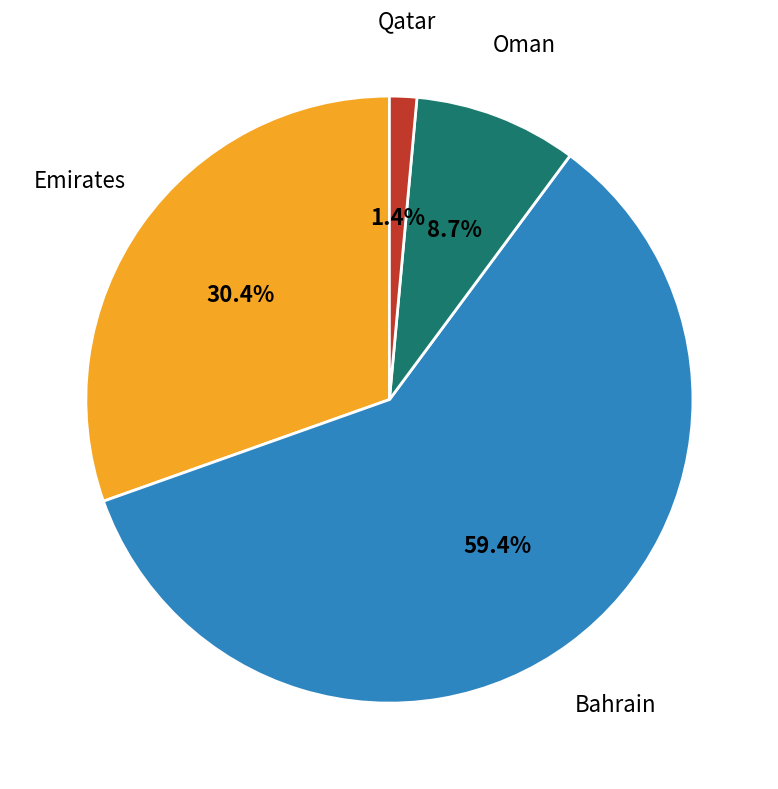

Is there any slice that represents more than half of the pie?

Yes